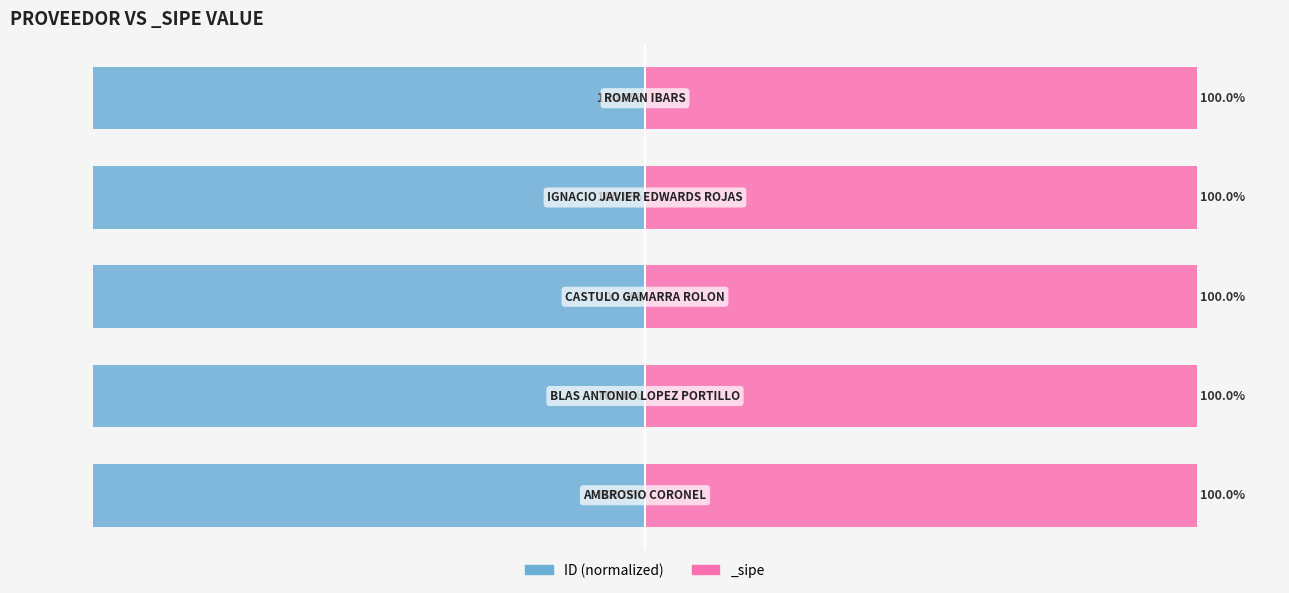

How many categories are shown in the chart?

5